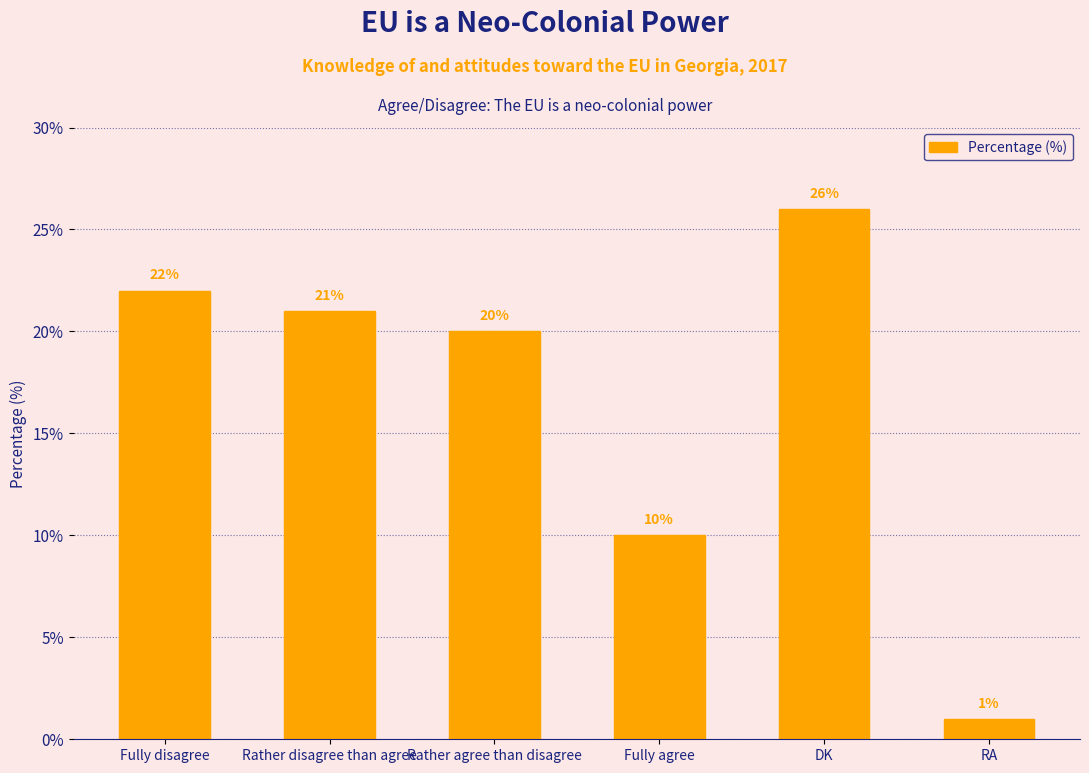

The chart shows a value of 10 at Fully agree. True or false?

True